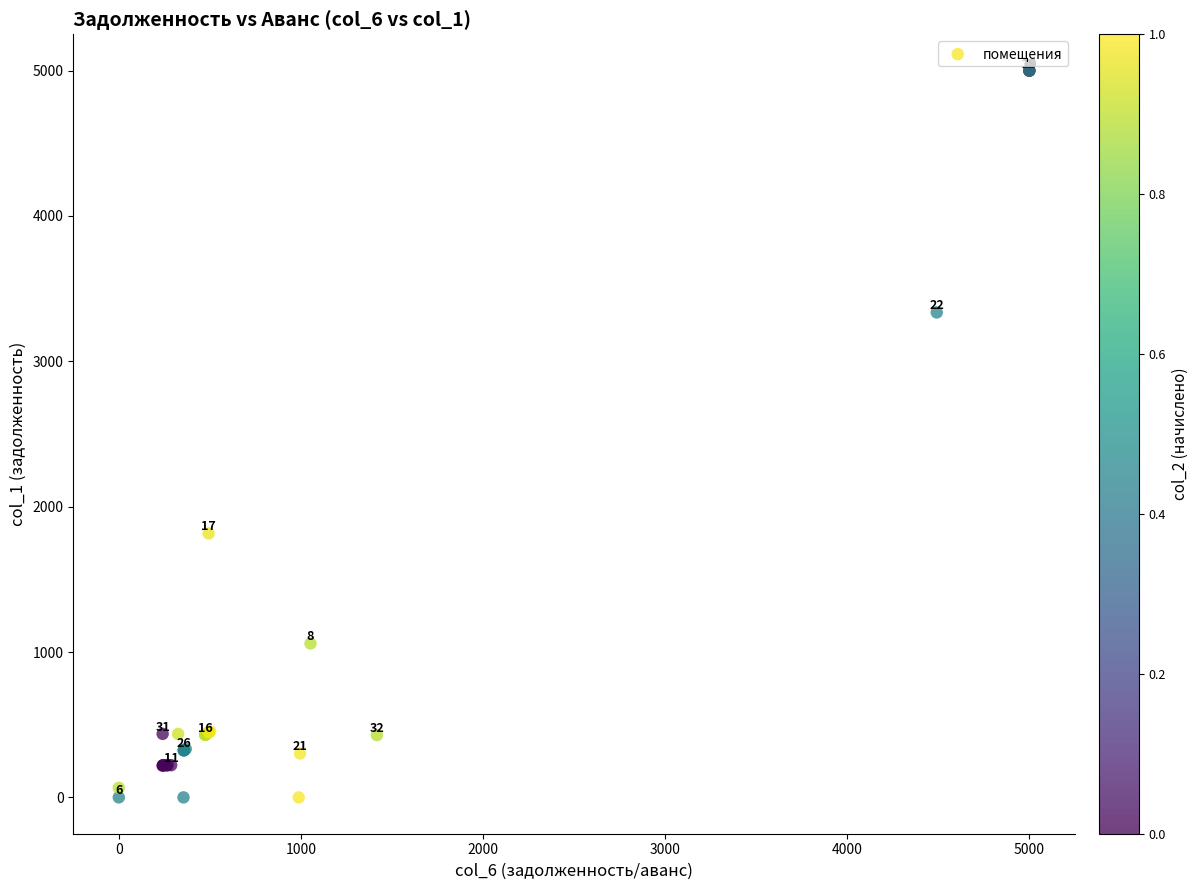

What Y value in the scatter plot is closest to 2500?

1815.7